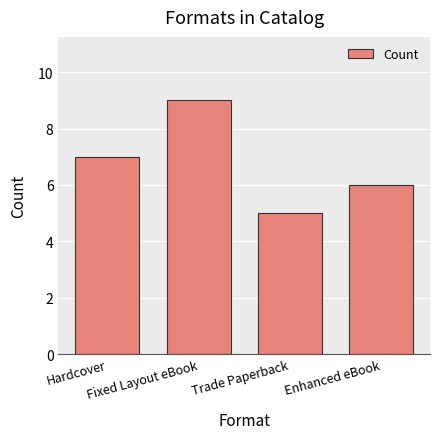

Which category has the highest value across all series?

Fixed Layout eBook